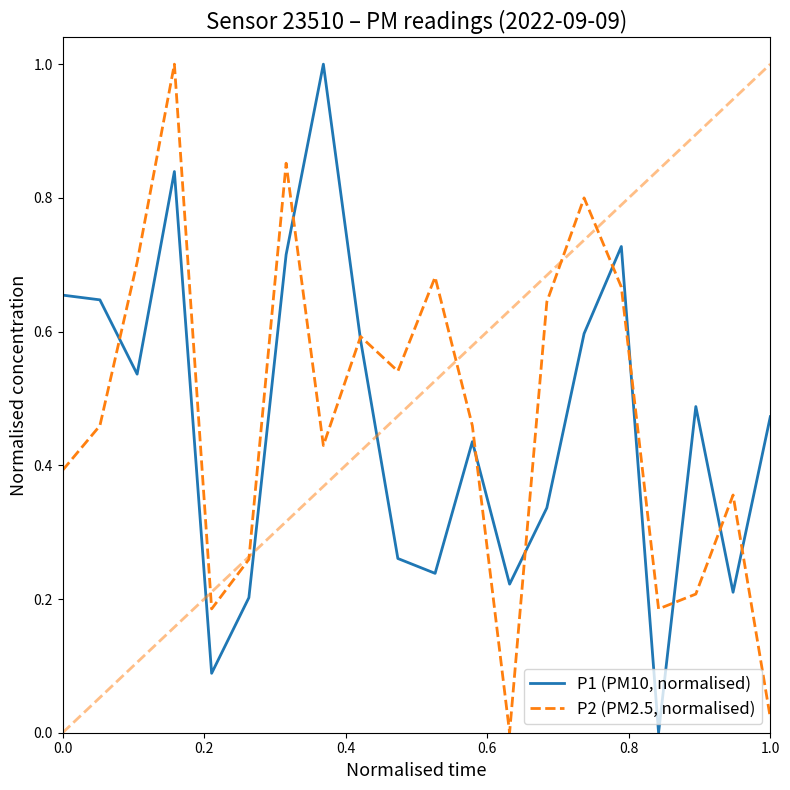

List the series in order of their overall mean, lowest first.

P1 (PM10, normalised), P2 (PM2.5, normalised)